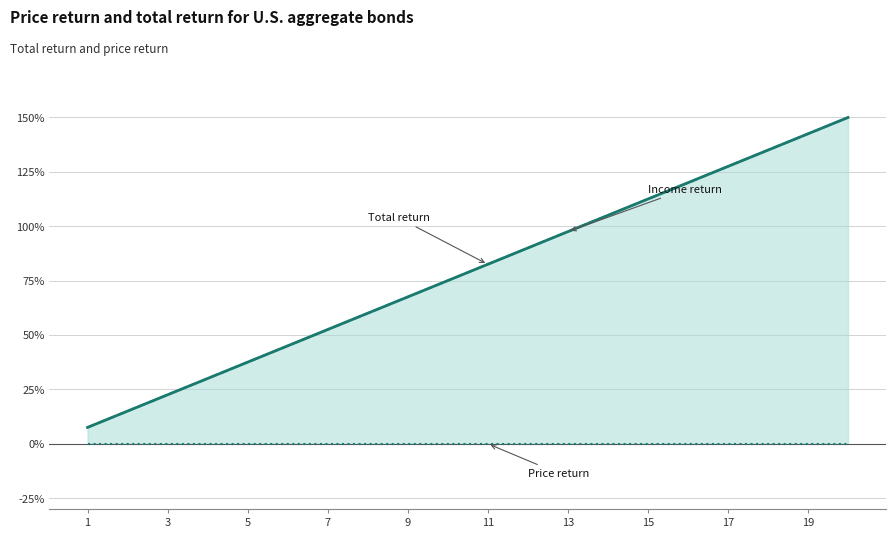

Does the chart have visible grid lines?

Yes